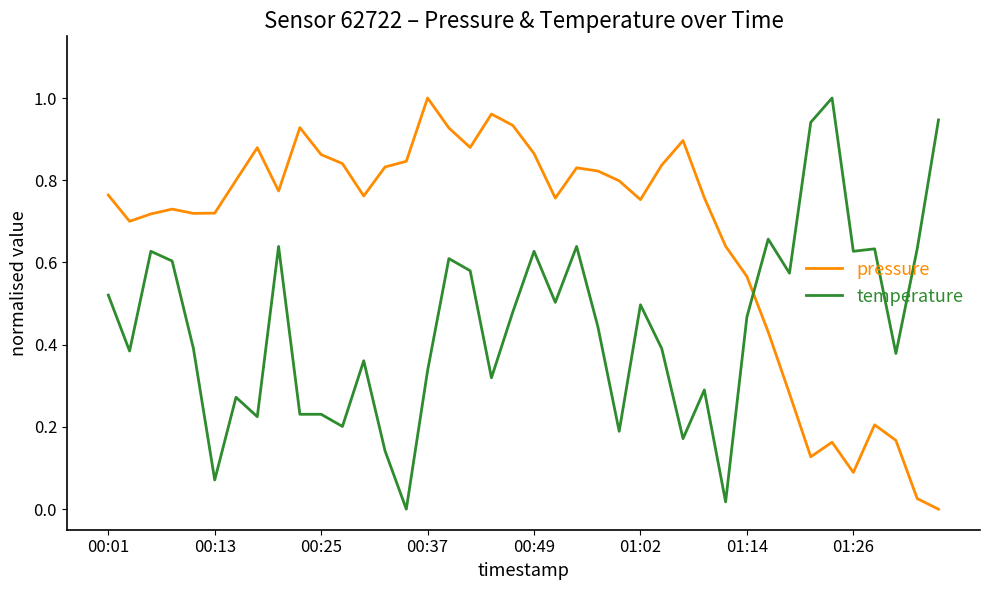

After their last crossing, which series has the higher values: temperature or pressure?

temperature